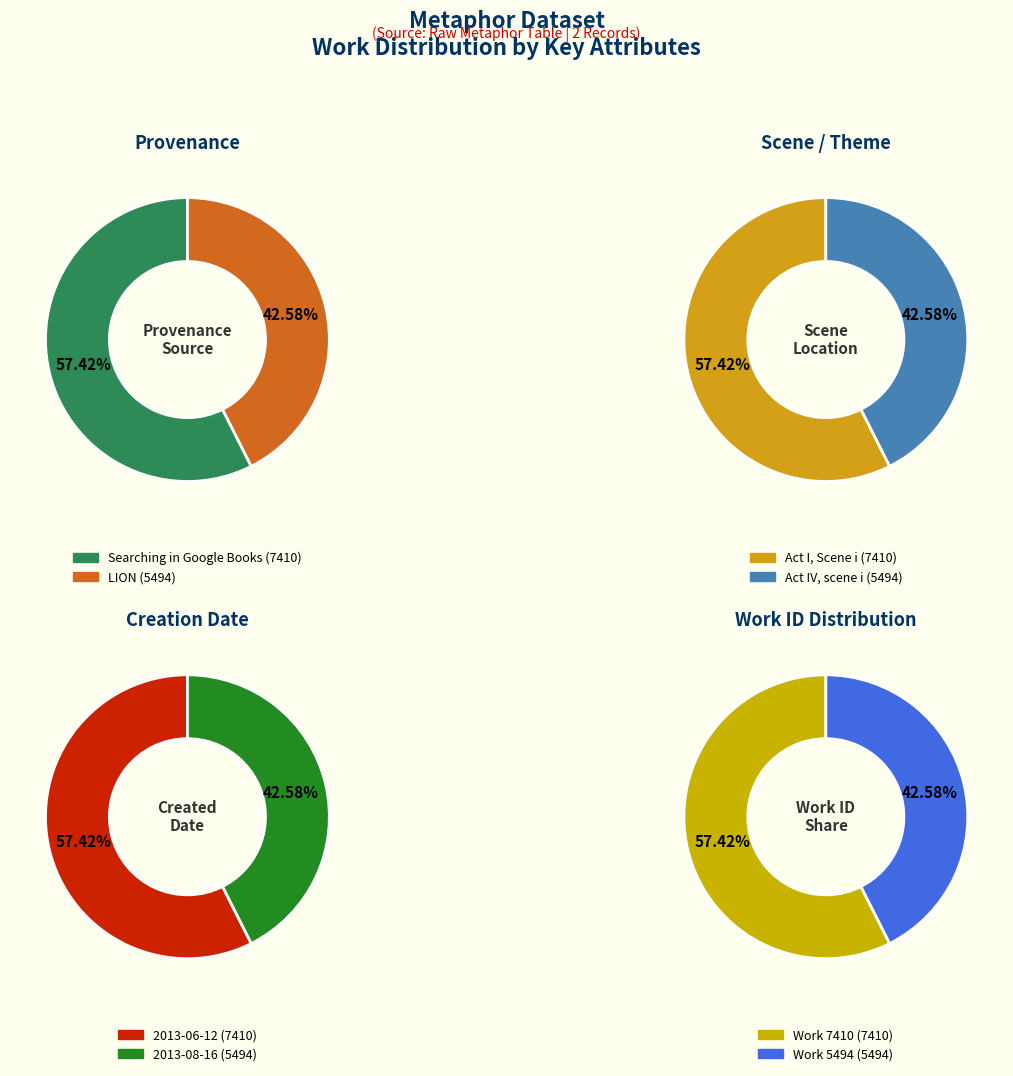

Count the number of slices in the pie.

2